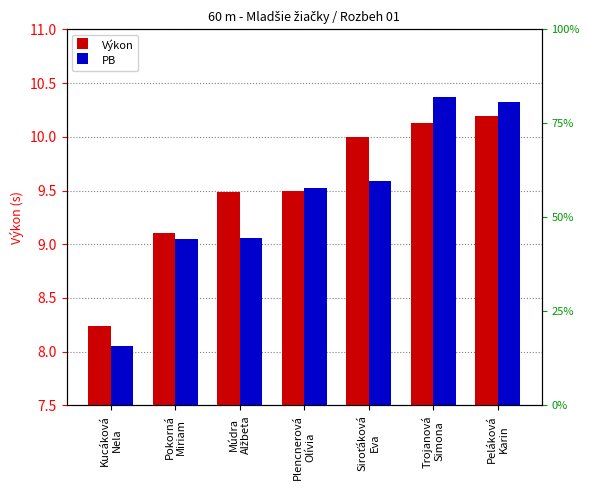

At which category is the sum across all series the highest?

Peláková
Karin